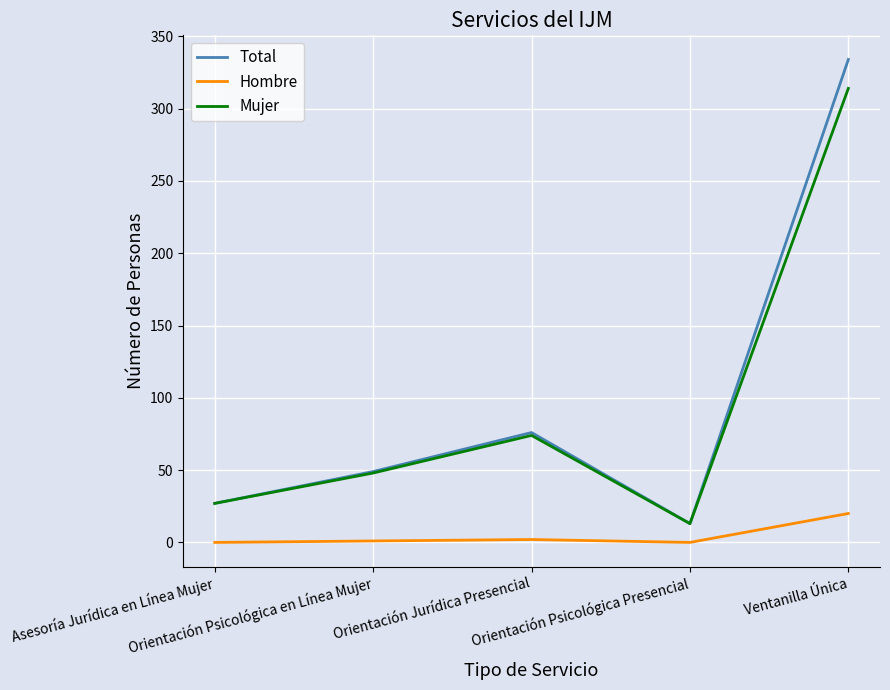

At which label does Total reach its peak?

Ventanilla Única